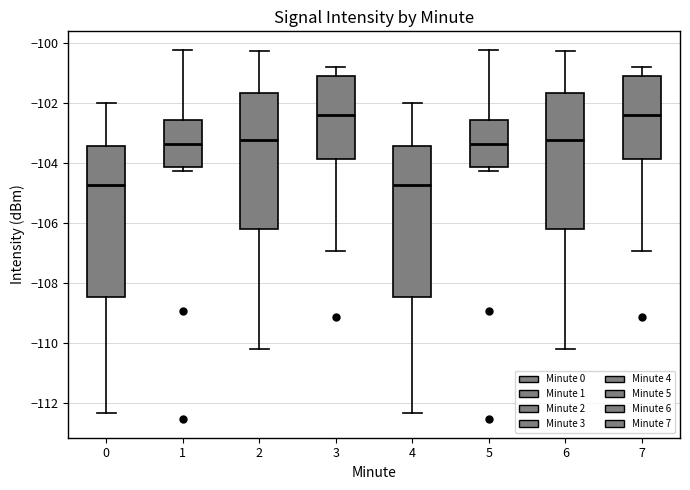

Where is the upper edge of the box at x = 7 on the y-axis? The values are not printed on the chart, so give them approximately, as read against the axis.

-101.0